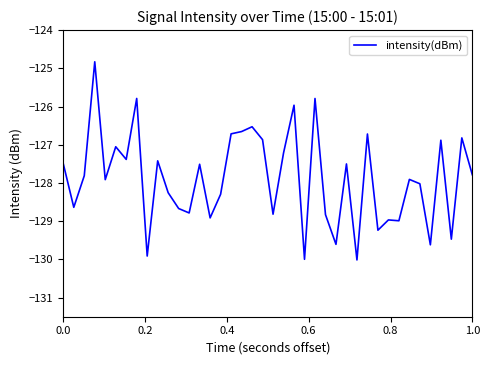

What is the minimum value shown in the chart?

-130.0